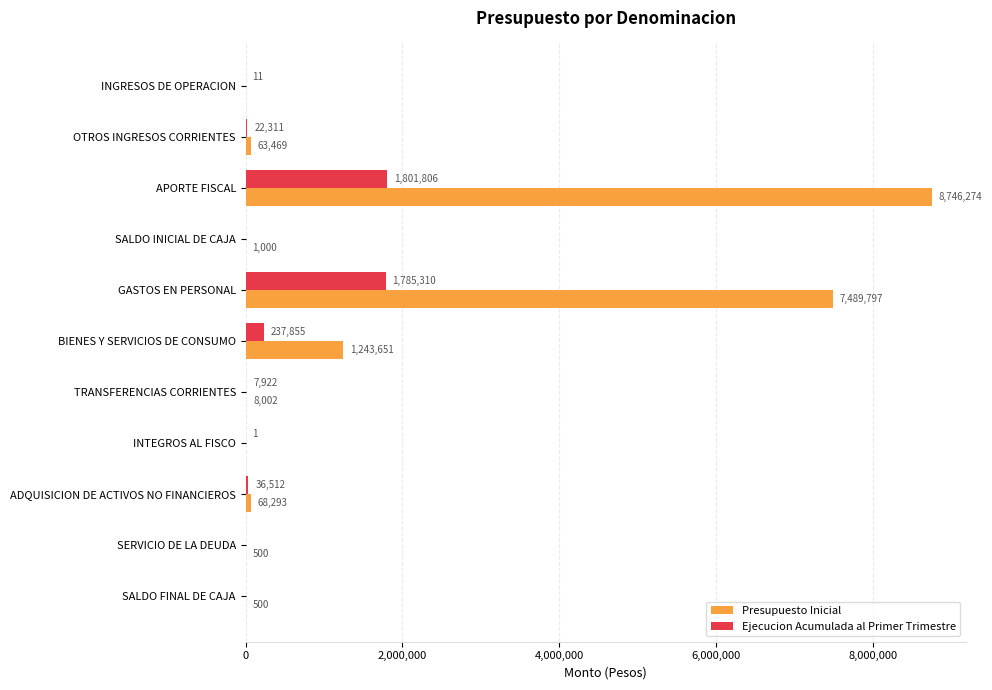

What is the sum of all Presupuesto Inicial values?

17621486